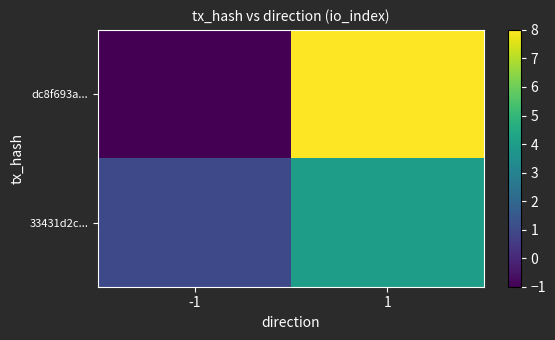

List the series in order of their overall mean, highest first.

dc8f693a..., 33431d2c...